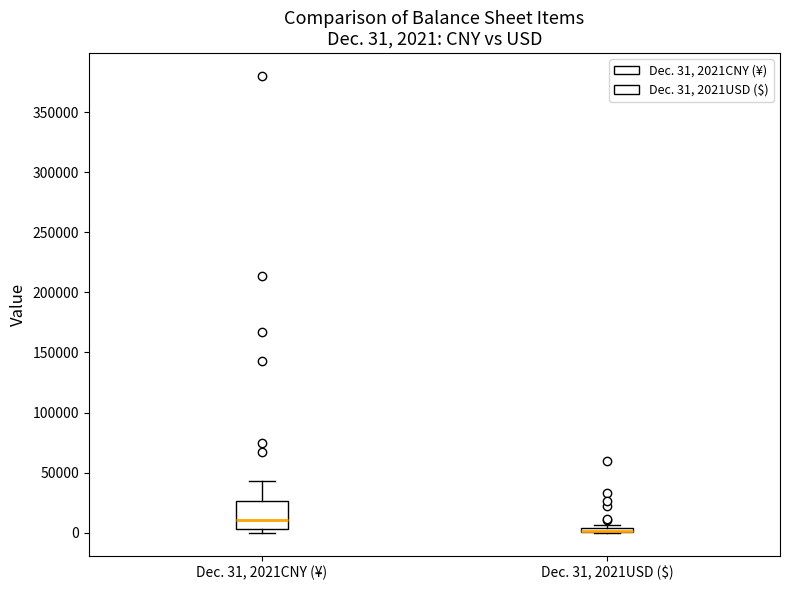

Which box is the tallest, from its lower edge to its upper edge?

Dec. 31, 2021CNY (¥)